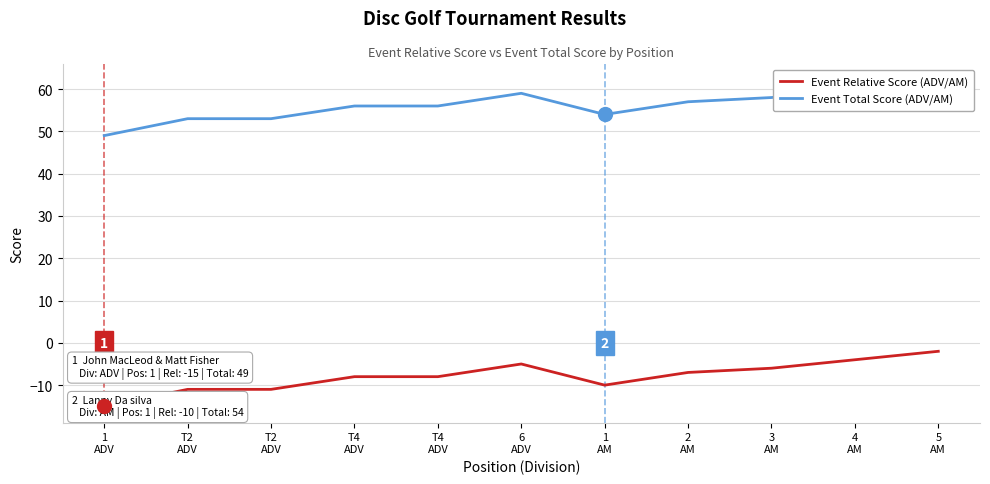

Where is the first local minimum for Event Total Score (ADV/AM)?

1
AM